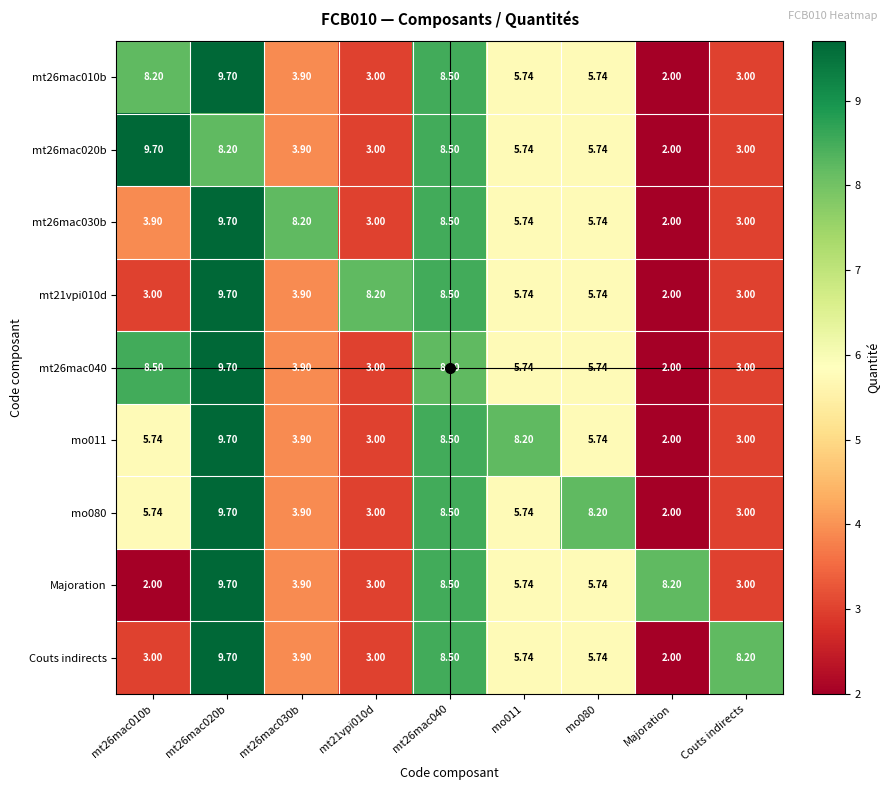

Is the value of mo011 at Majoration greater than the value of mt26mac010b at mt26mac040?

No